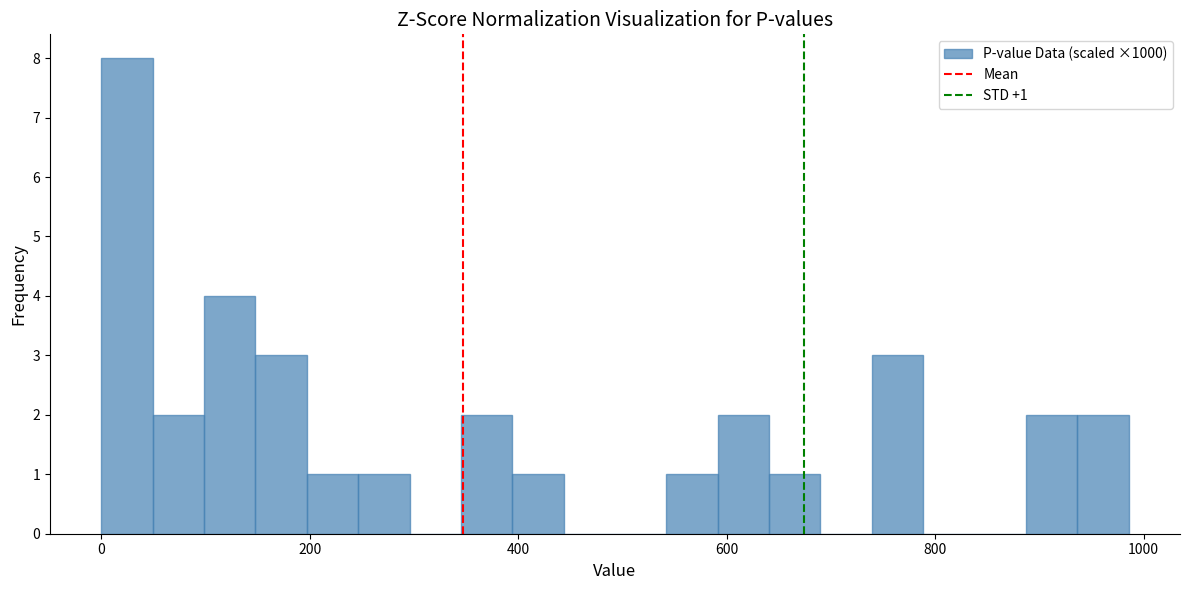

Read against the x-axis, roughly where is the centre of the tallest bar?

20